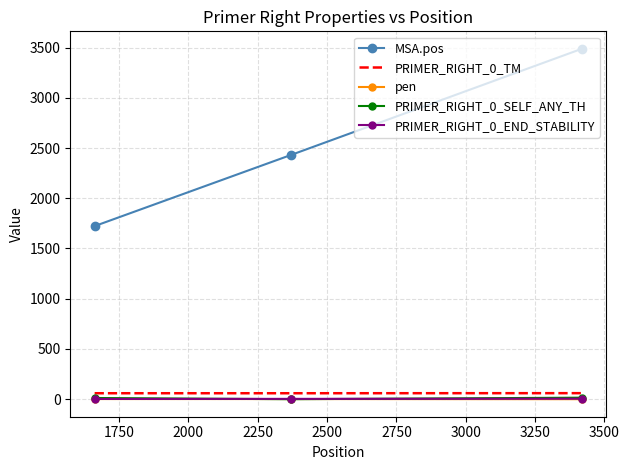

Which series has the widest spread of values?

MSA.pos